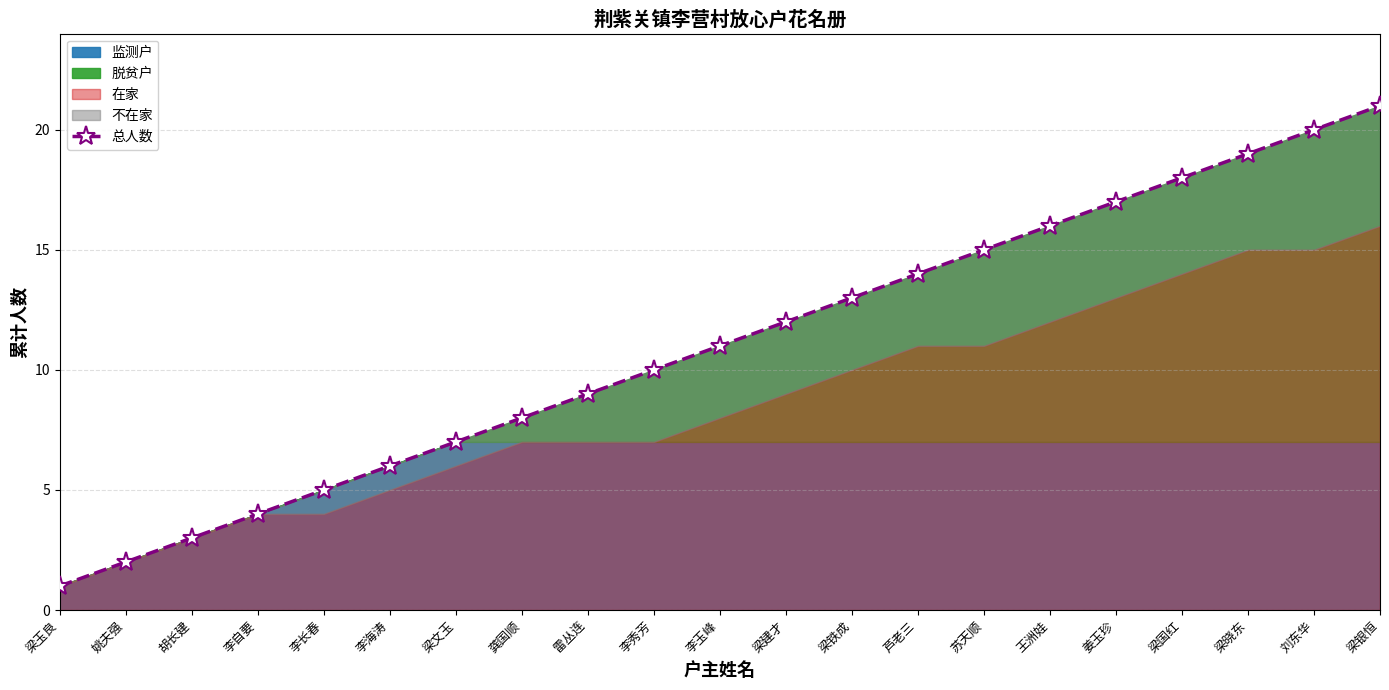

Approximately how many times larger is the value at 梁国红 compared to 芦老三?

1.3